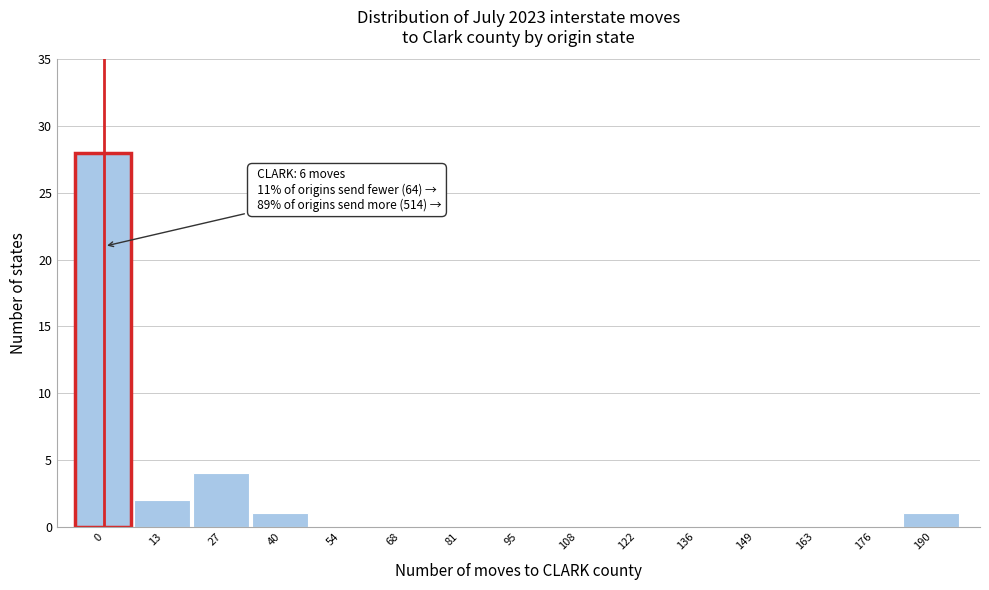

Reading left to right, list all the values displayed in this chart.

0=28	13=2	27=4	40=1	54=0	68=0	81=0	95=0	108=0	122=0	136=0	149=0	163=0	176=0	190=1